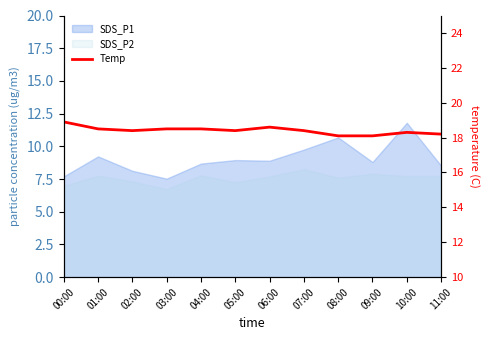

What is the label of the 5th point from the right?

07:00